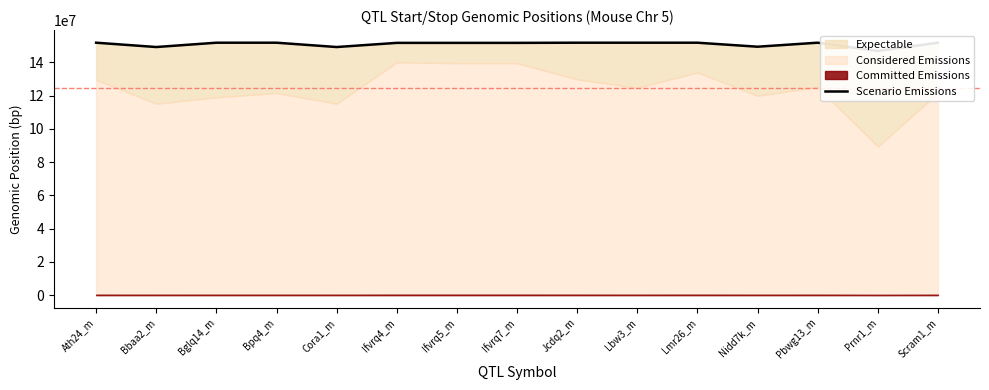

What is the change in value from Bpq4_m to Ifvrq7_m?

-100000